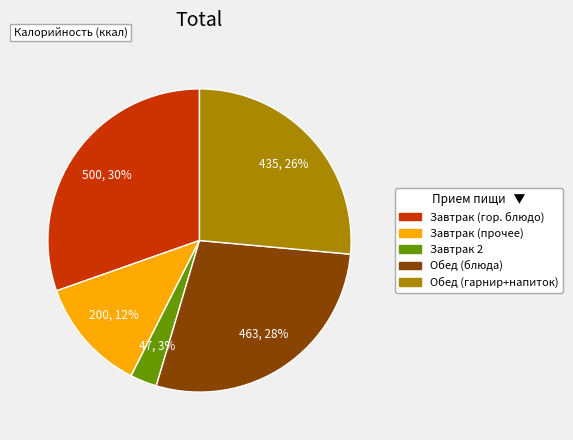

What is the largest slice in the pie chart?

Завтрак (гор. блюдо)